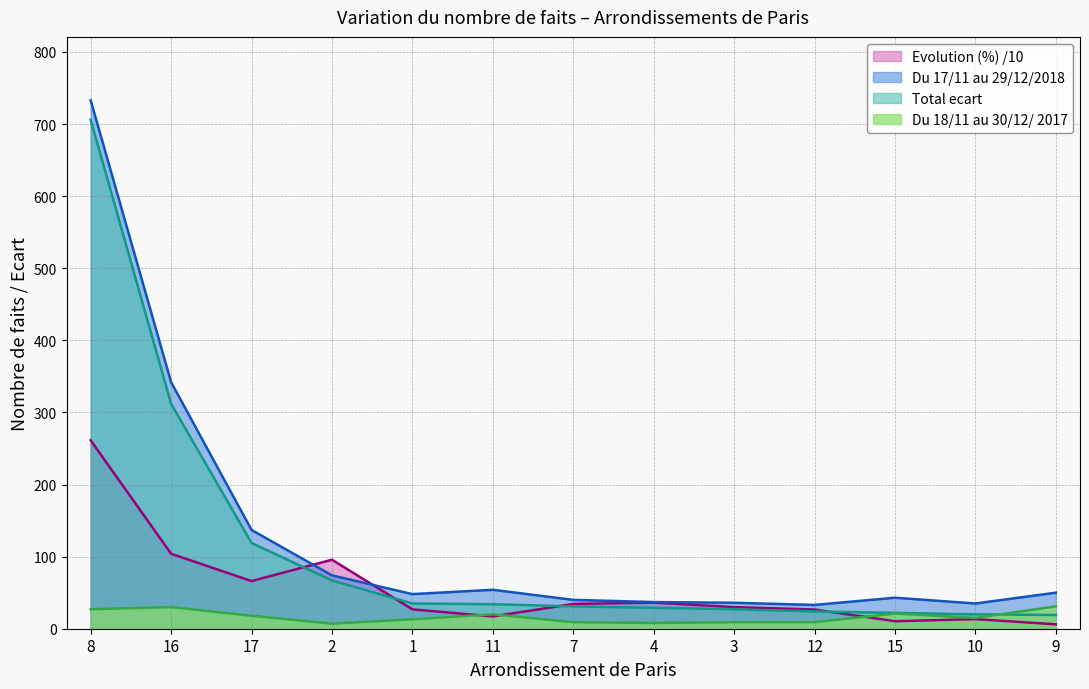

Reading right to left, what are all the values shown in this chart?

Du 18/11 au 30/12/ 2017: 9=31.0	10=15.0	15=21.0	12=9.0	3=9.0	4=8.0	7=9.0	11=20.0	1=13.0	2=7.0	17=18.0	16=30.0	8=27.0
Du 17/11 au 29/12/2018: 9=50.0	10=35.0	15=43.0	12=33.0	3=36.0	4=37.0	7=40.0	11=54.0	1=48.0	2=74.0	17=137.0	16=342.0	8=733.0
Total ecart: 9=19.0	10=20.0	15=22.0	12=24.0	3=27.0	4=29.0	7=31.0	11=34.0	1=35.0	2=67.0	17=119.0	16=312.0	8=706.0
Evolution (%): 9=6.1	10=13.3	15=10.4	12=26.6	3=30.0	4=36.2	7=34.4	11=17.0	1=26.9	2=95.7	17=66.1	16=104.0	8=261.4